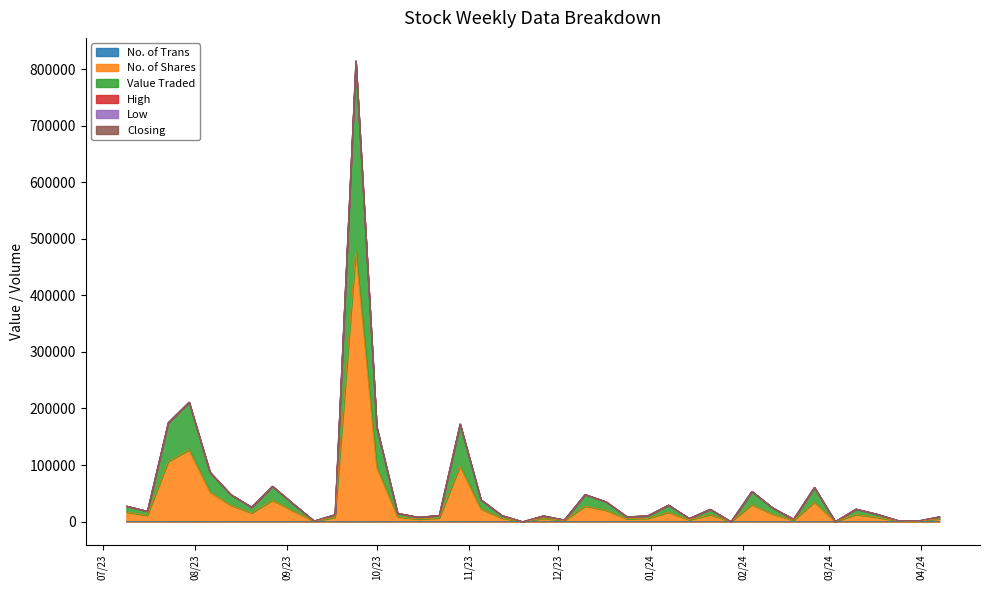

Between 07/01/2024 and 26/11/2023, which series saw the biggest shift?

No. of Shares